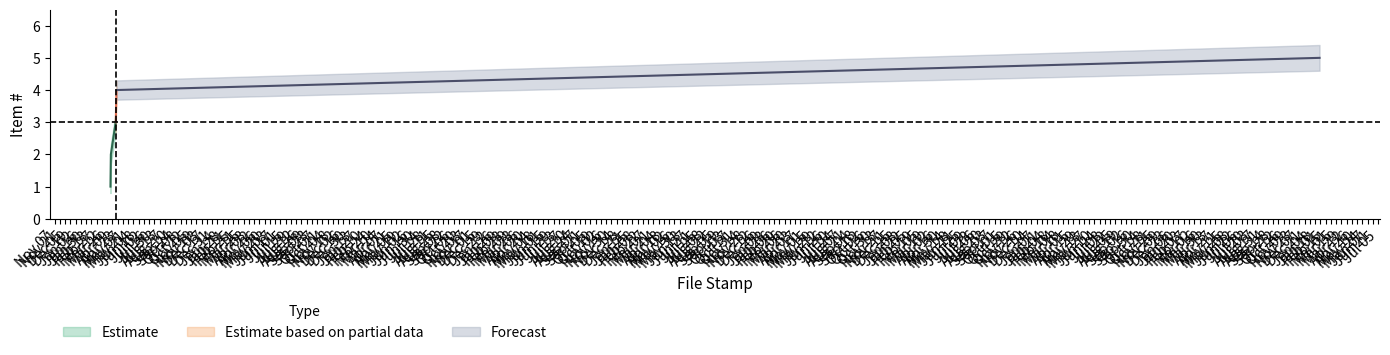

What is the value of the Item # upper point at the 4th from the left?

4.3